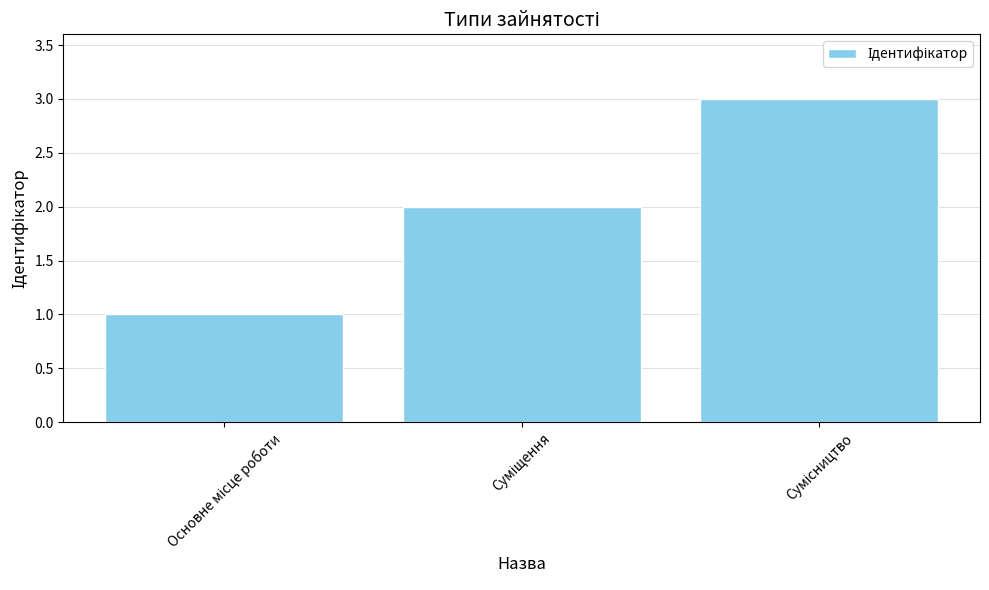

Are the bars horizontal?

No